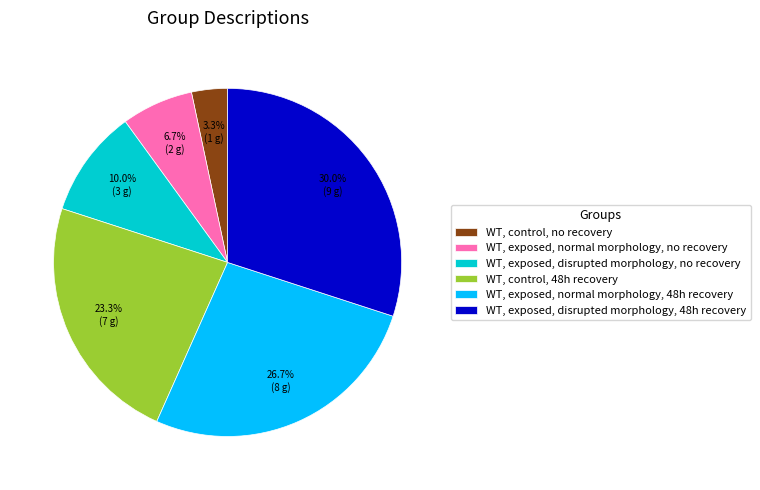

Which category has the biggest portion of the pie?

WT, exposed, disrupted morphology, 48h recovery